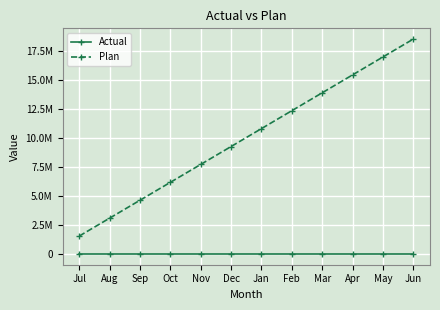

True or false: Plan and Actual intersect in this chart.

False